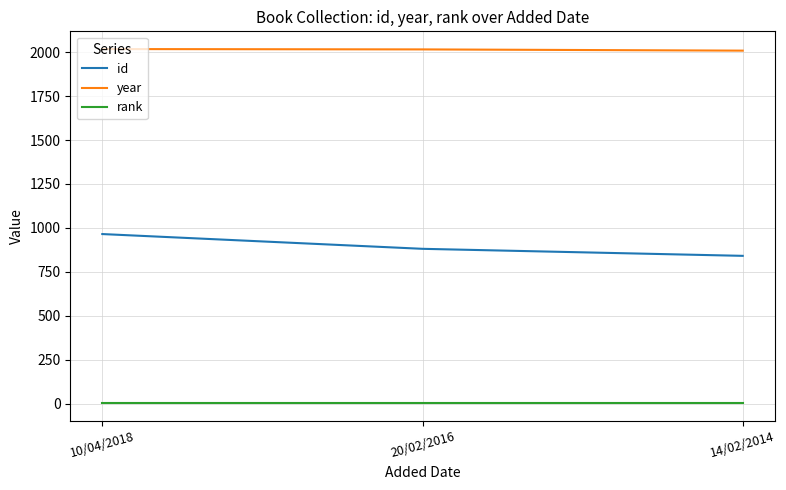

The year series shows 2009 at 14/02/2014. True or false?

True